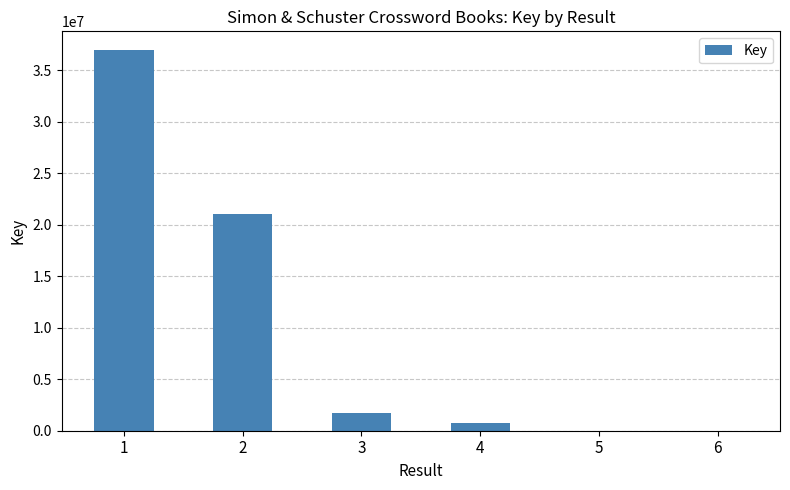

What value does the data have at 2, to the nearest 100?

21075700